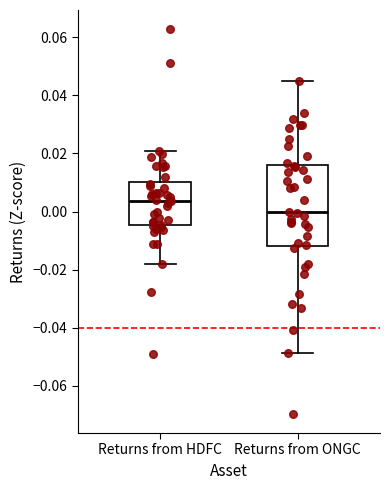

Comparing the boxes themselves (not the whiskers), which one is the tallest?

Returns from ONGC